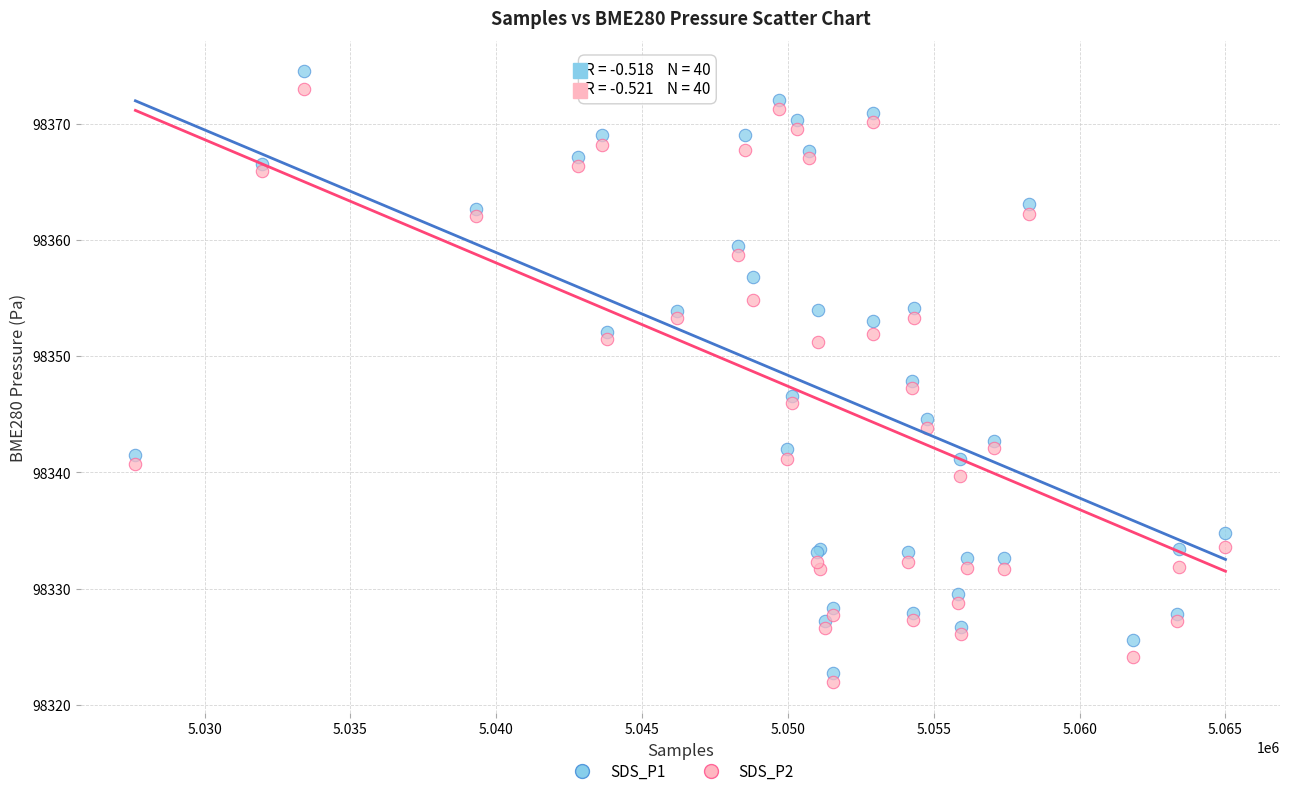

What is the X range (max minus min) for the scatter plot?

37375.0